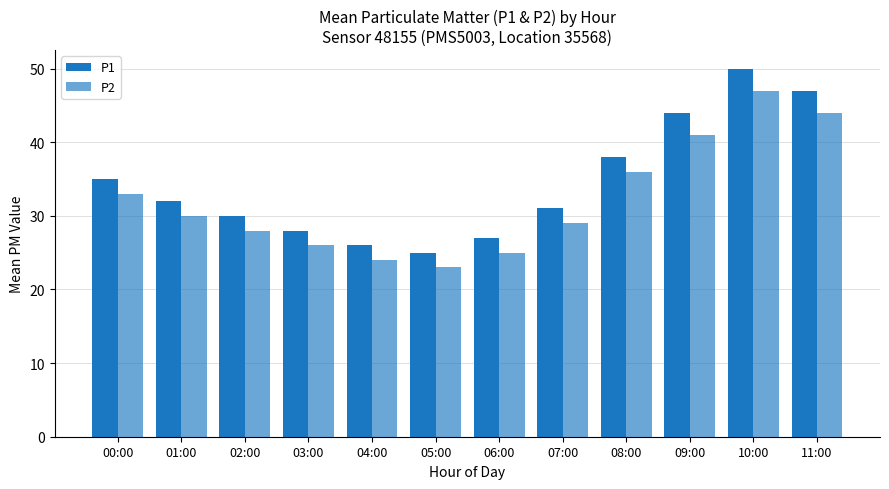

Which has a higher value, 09:00 or 07:00?

09:00